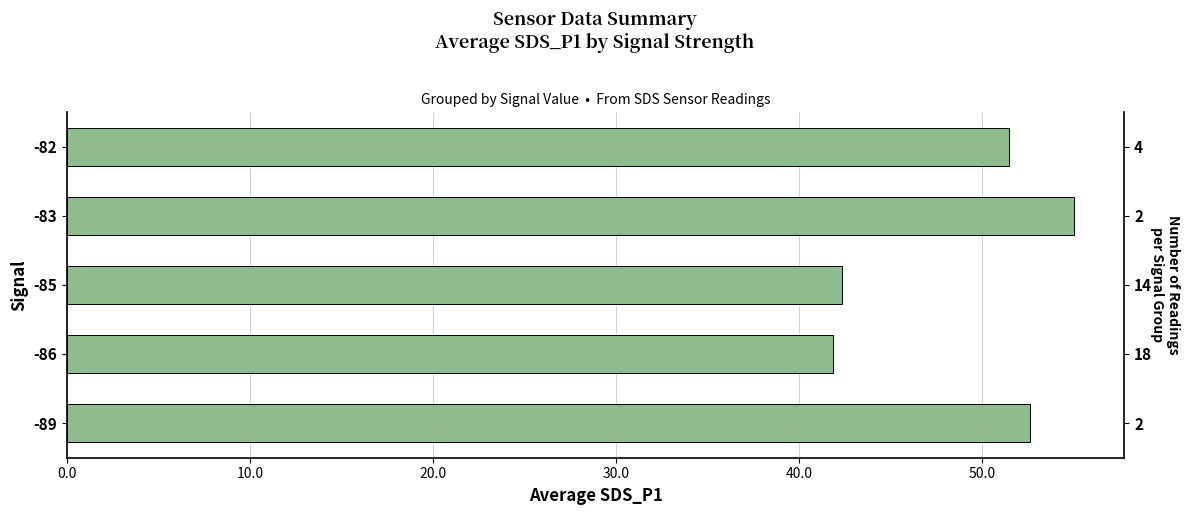

Count the number of values greater than 51.

3